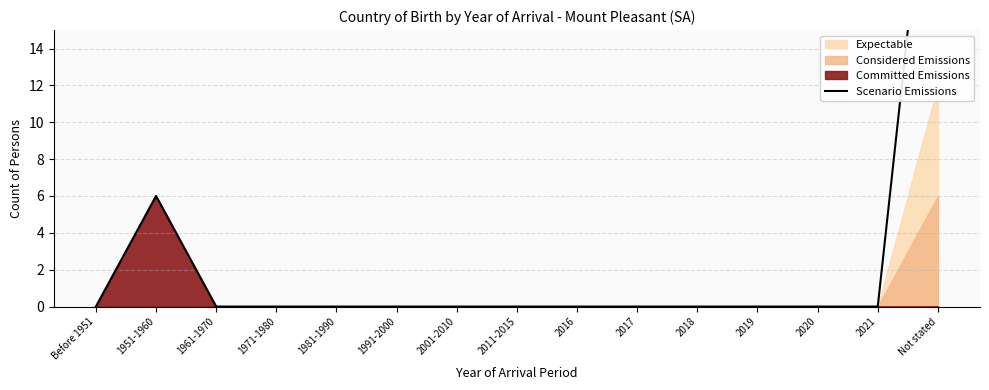

How many values are above zero?

2